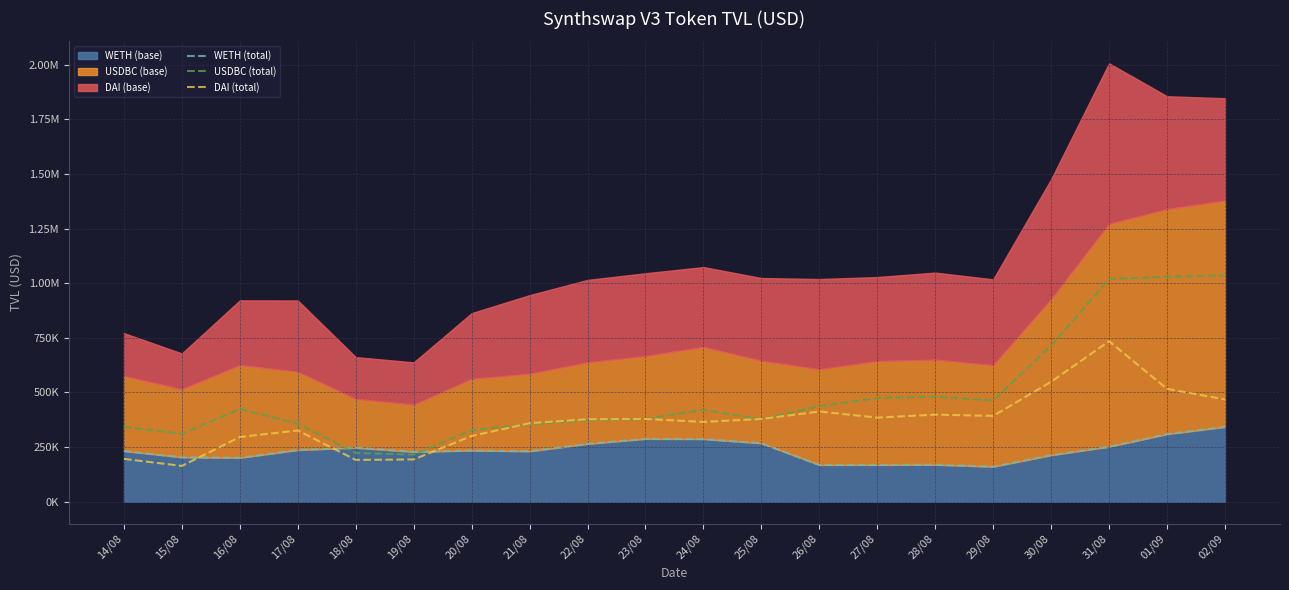

At which label is USDBC (total) closest to 625475?

30/08